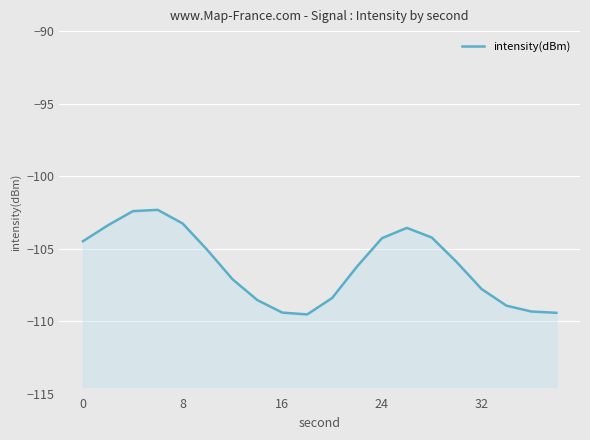

What is the value of the 16th point from the left?

-105.9